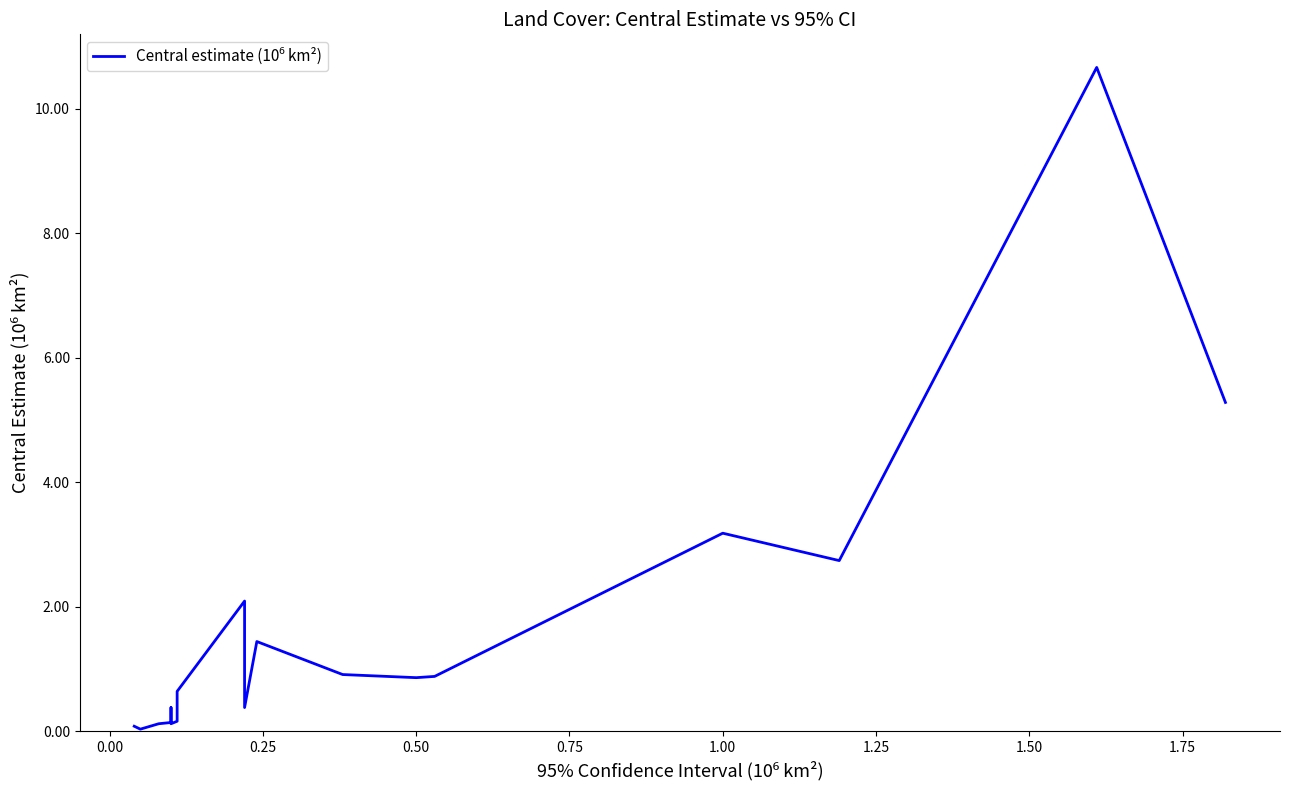

What is the value of the 13th point from the left?

0.9